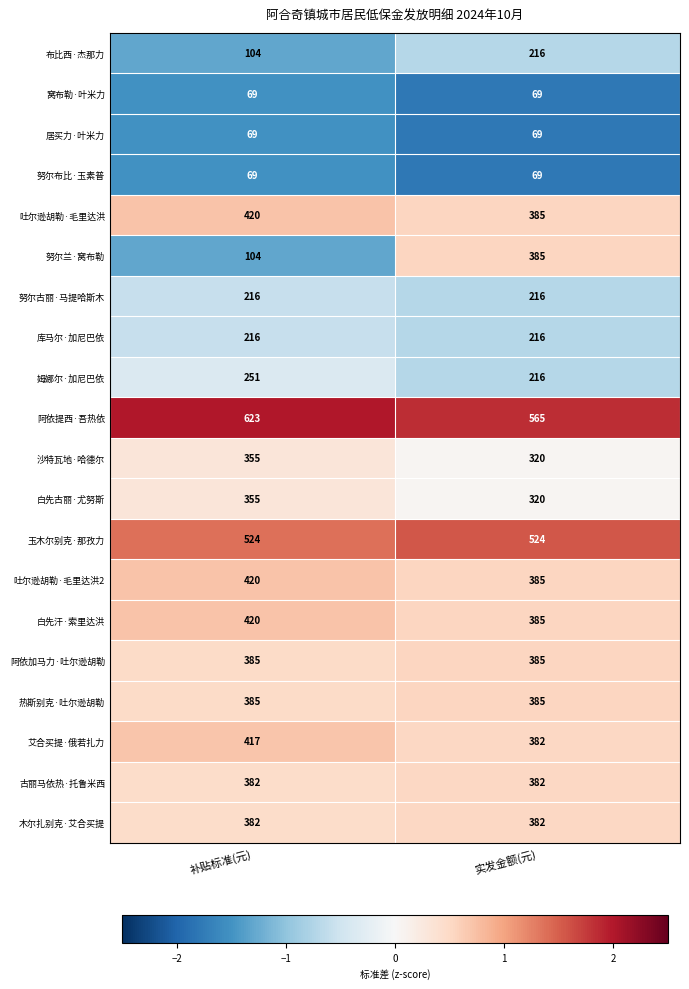

List the labels in order of 阿依提西·吾热依 value, smallest first.

实发金额(元), 补贴标准(元)